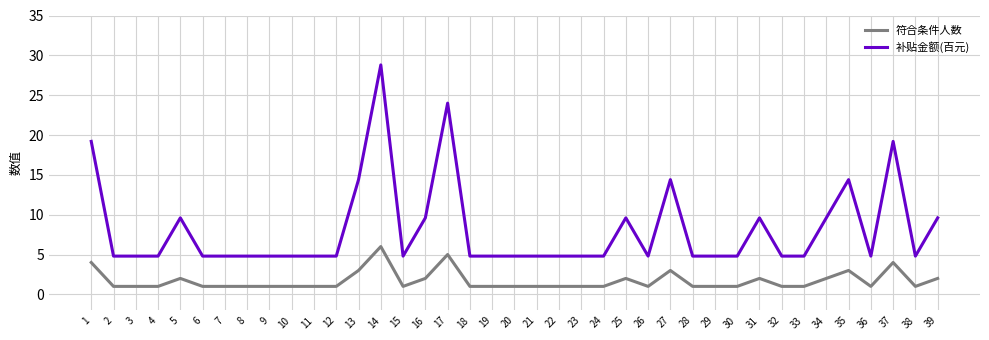

What is the difference between the 补贴金额(百元) values at 25 and 13?

4.8